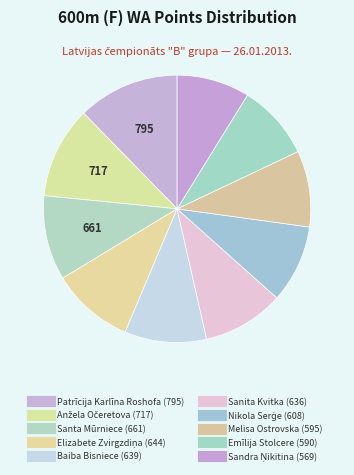

Which category has the smallest portion of the pie?

Sandra Ņikitina